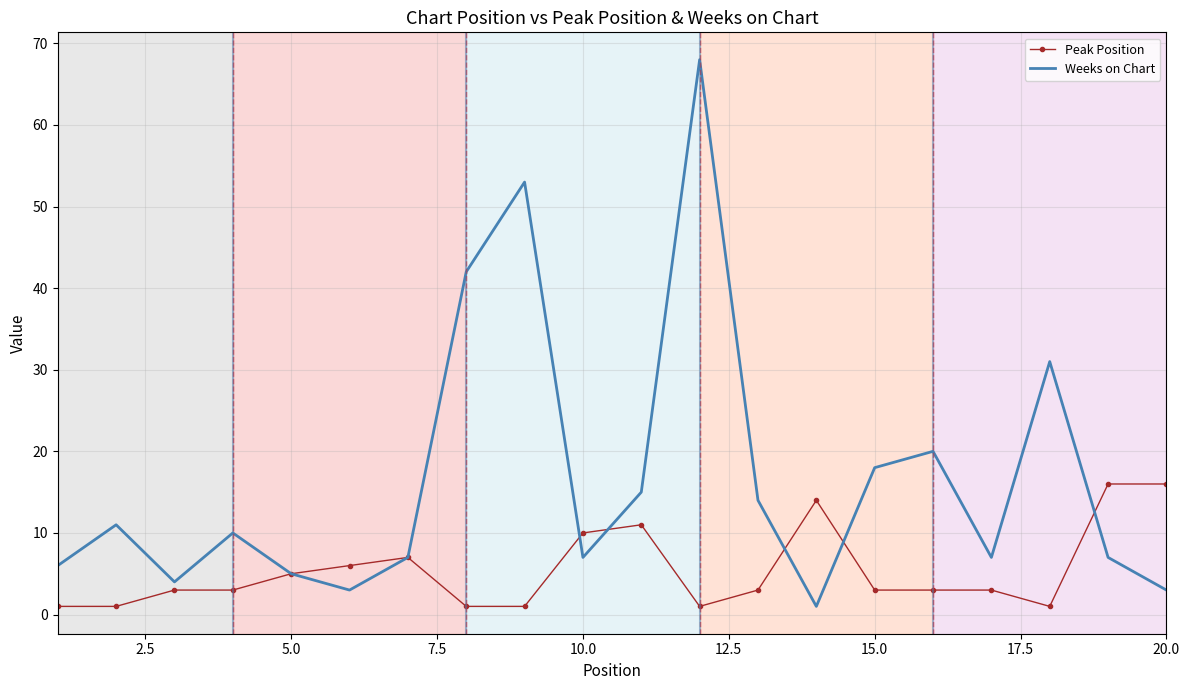

What is the minimum value for Peak Position?

1